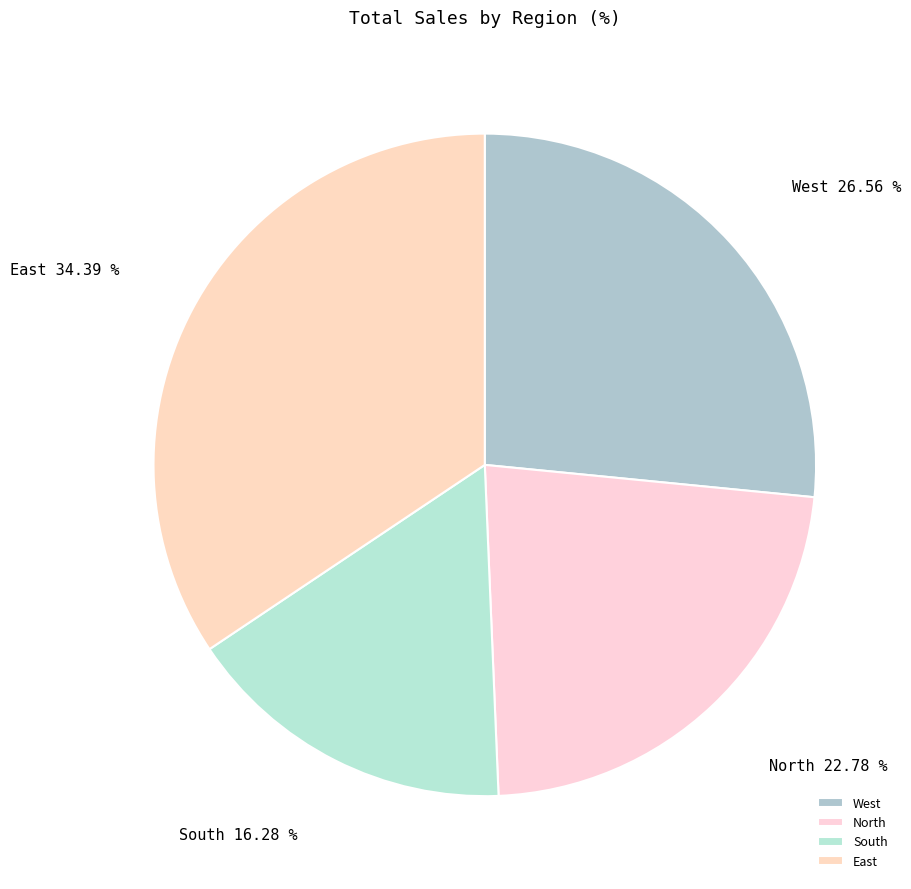

Which slice is the smallest?

South